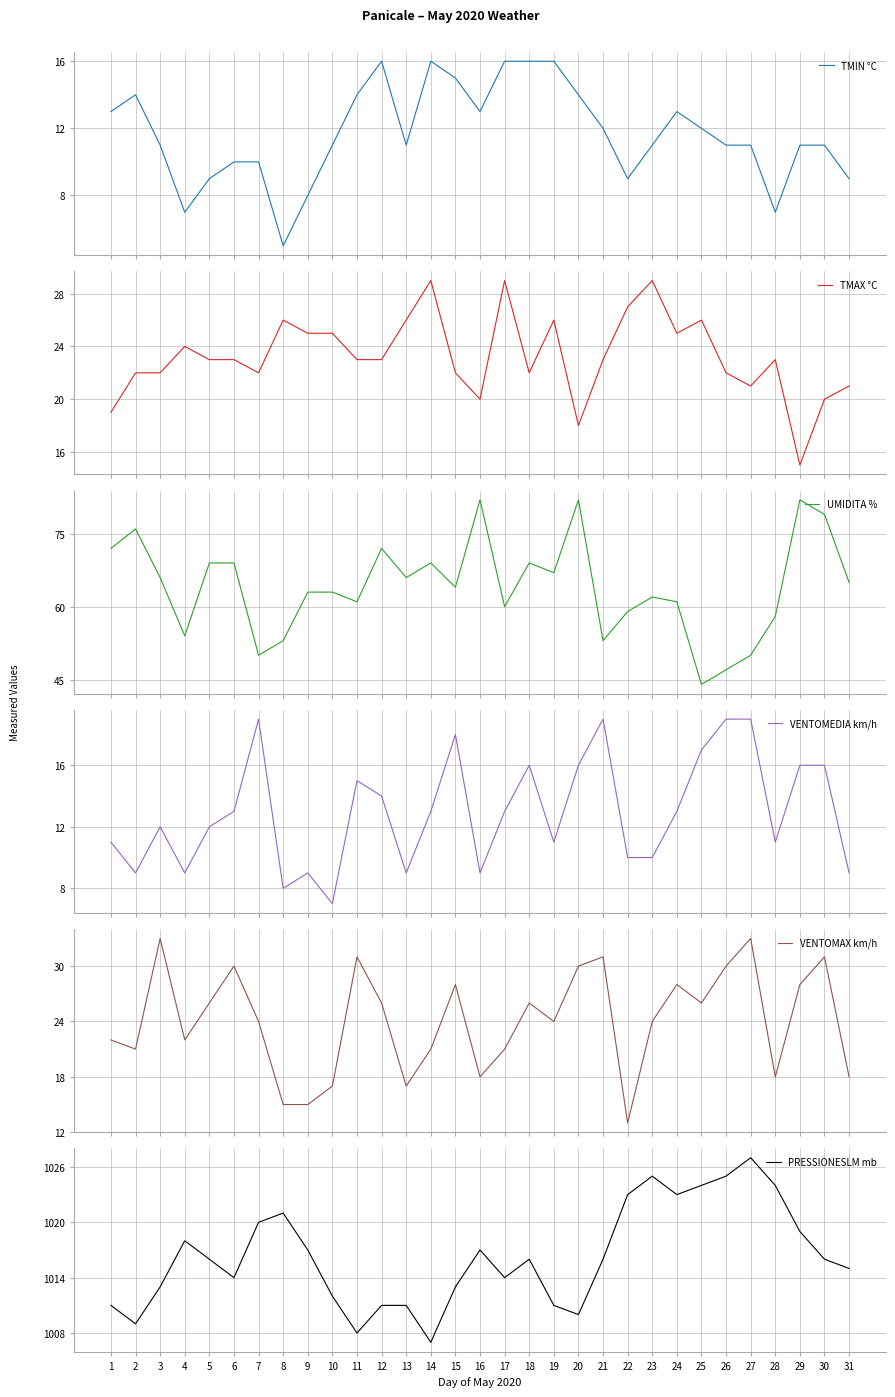

At which category does VENTOMAX km/h reach its first local peak?

3